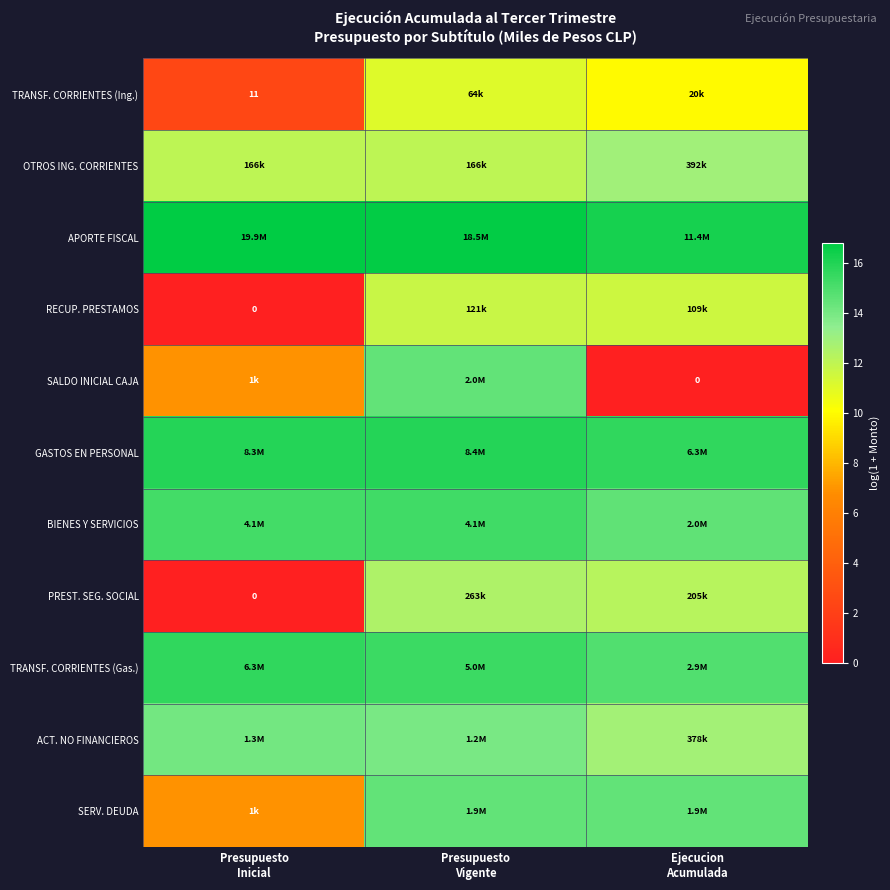

How many categories are shown in the chart?

3